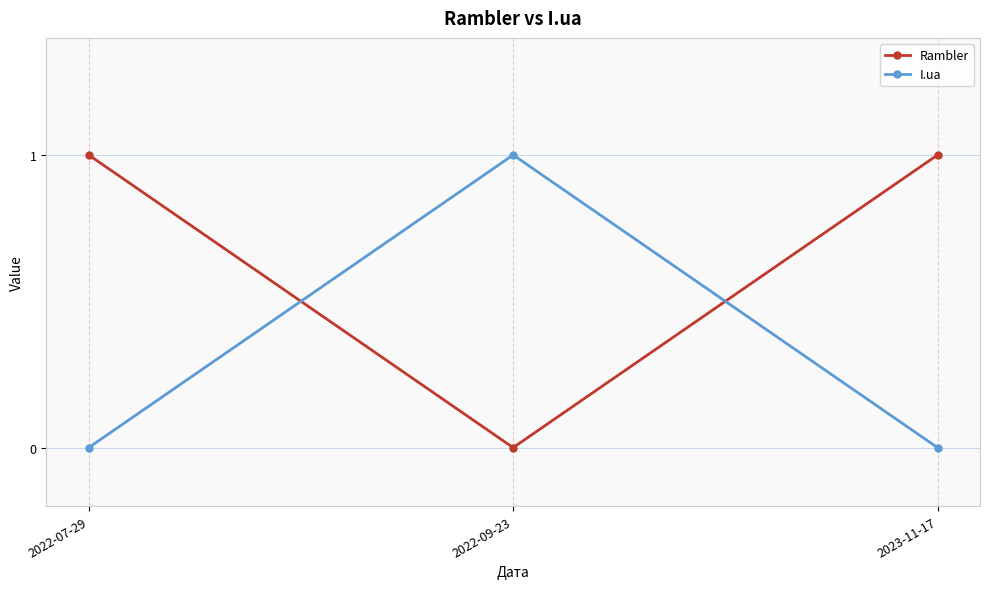

How many lines are shown in the chart?

2